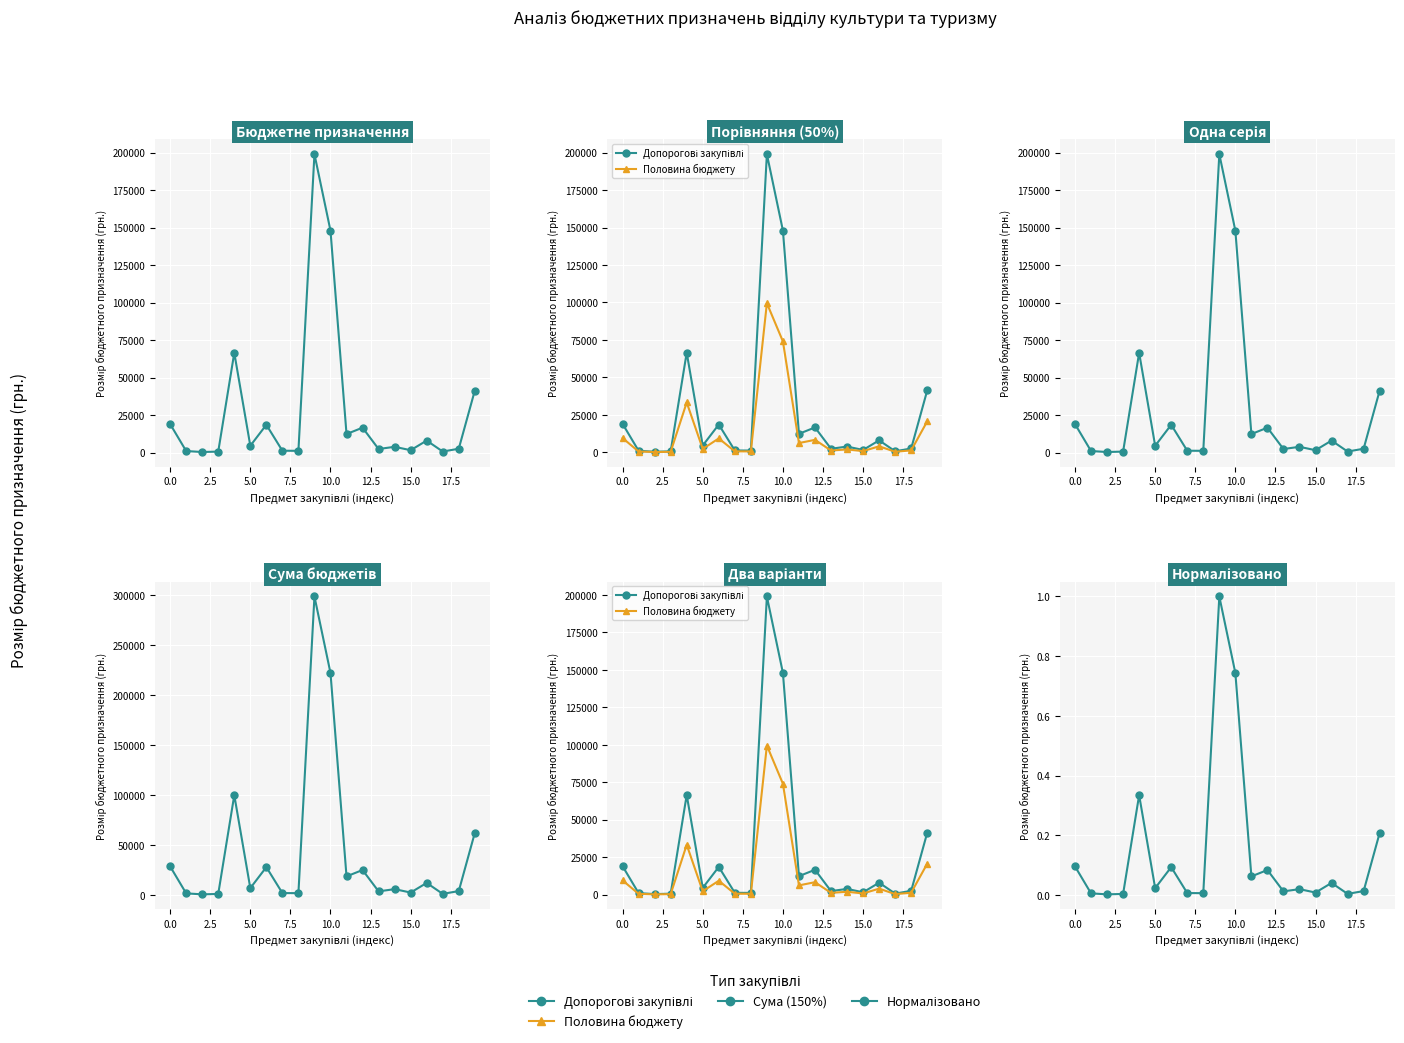

How many interior local peaks does the Сума (150%) series have?

6